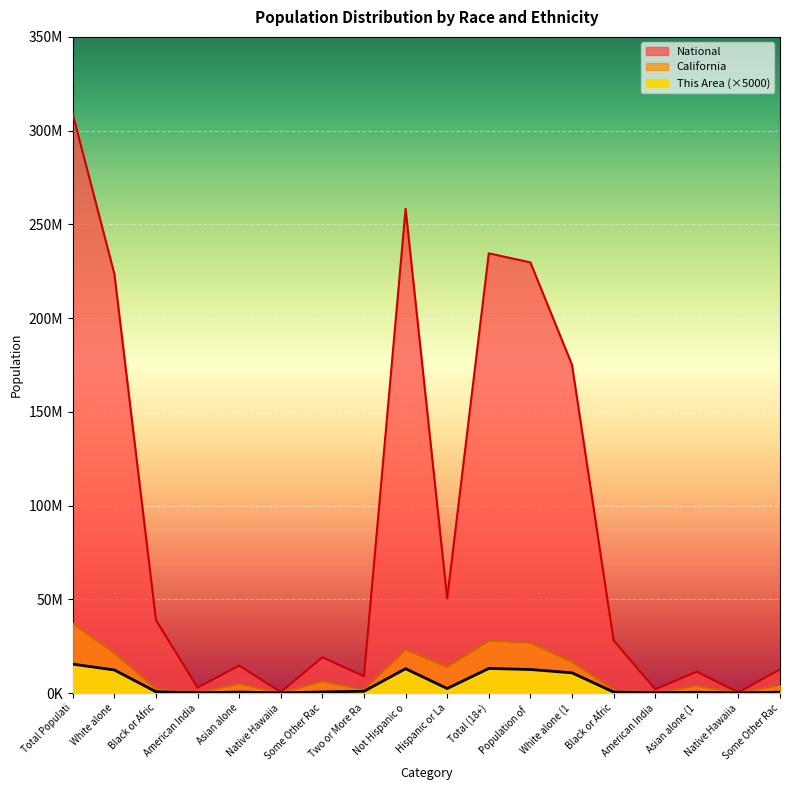

At Total Populati, list the series in order from largest to smallest.

National, California, This Area